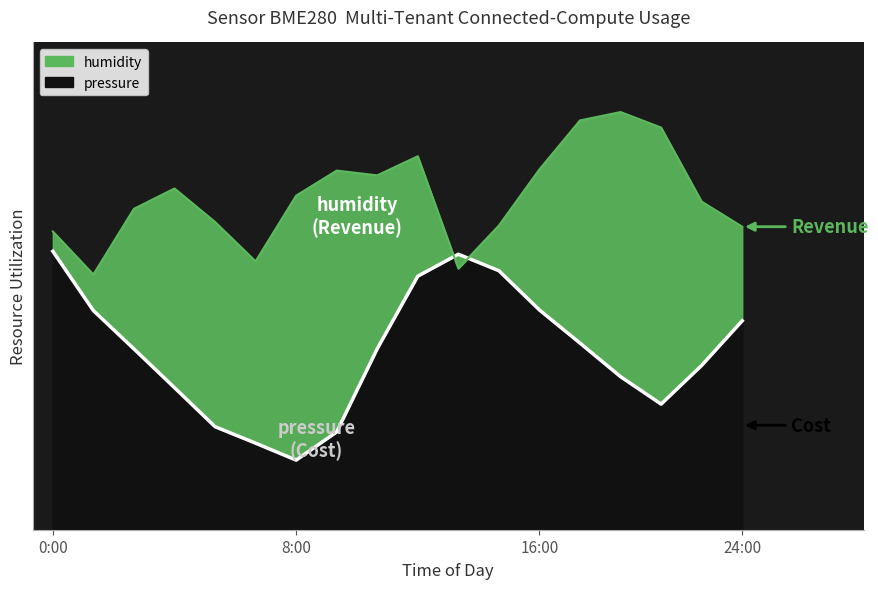

What is the value of the pressure_norm point at the 13th from the left?

0.5